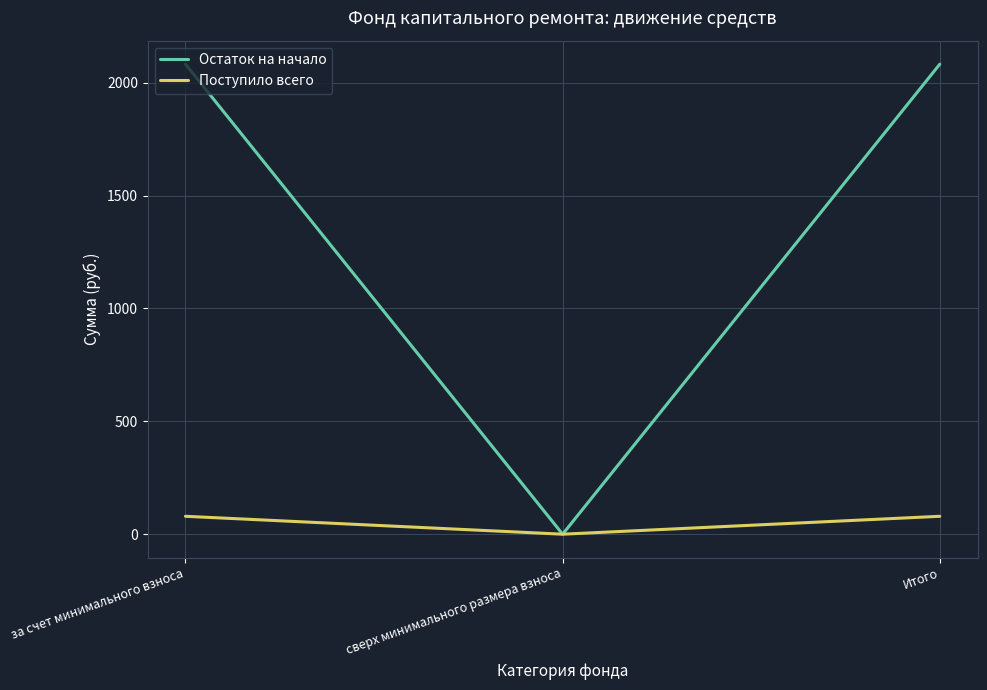

What value does the Поступило всего series have at Итого?

79.3